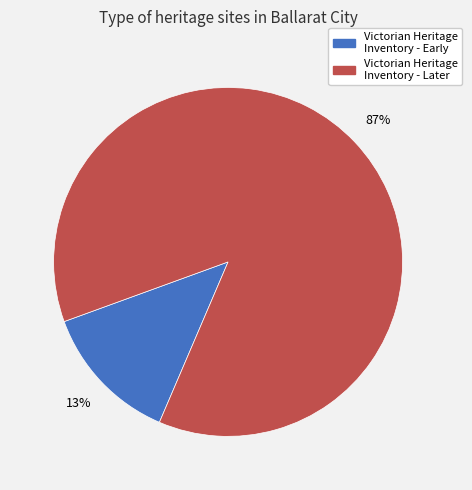

To the nearest percent, what is the difference between the largest and smallest slice percentages?

74%